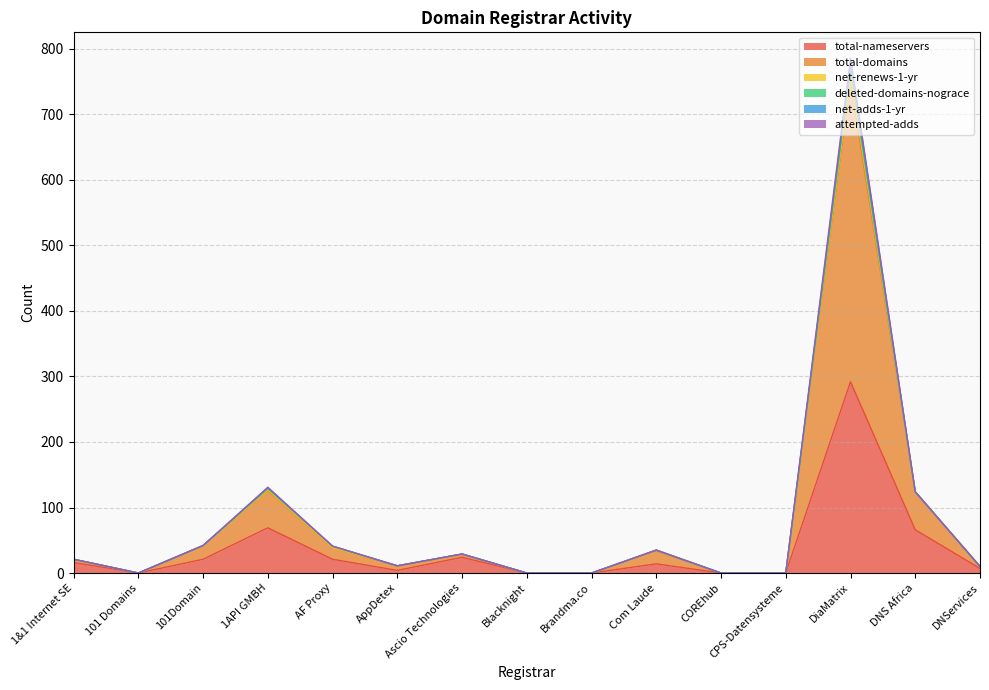

What is the difference between the second highest and minimum values in the attempted-adds series?

127